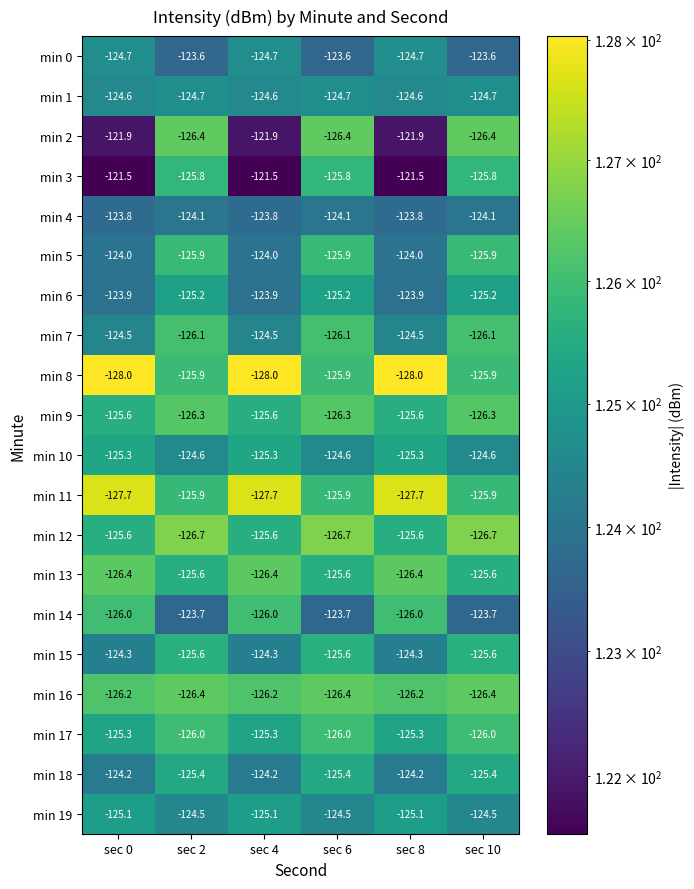

Which series has the largest range (max minus min)?

min 2